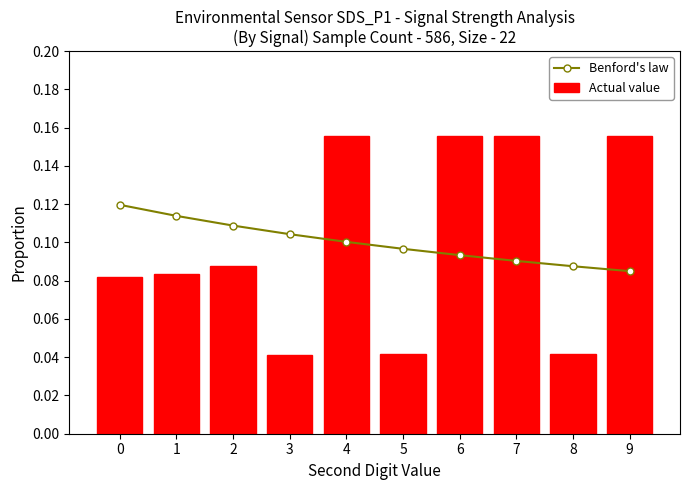

Which series has the widest spread of values?

Actual value